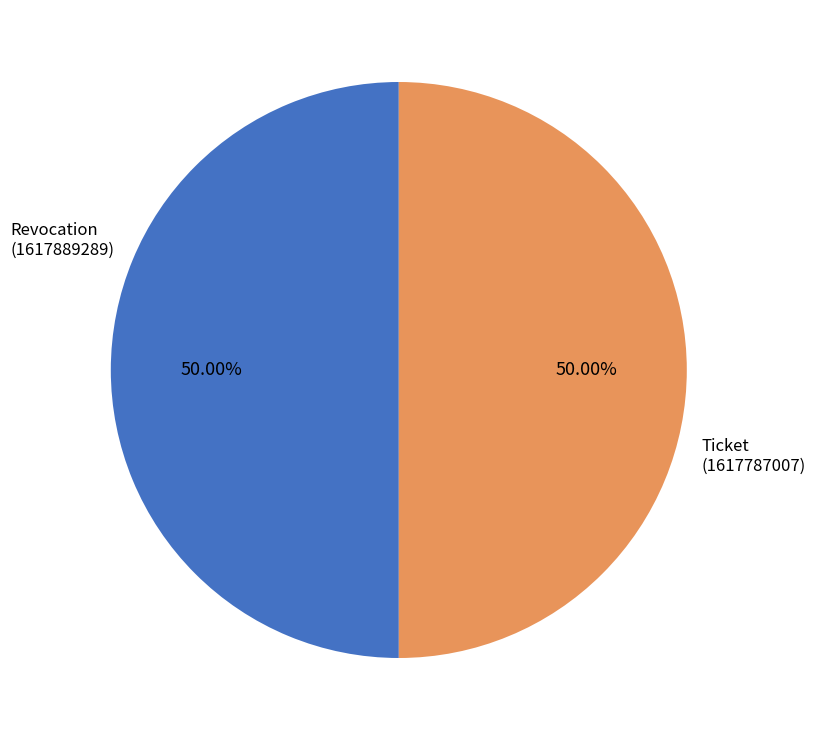

What is the ratio of the value at Revocation to the value at Ticket?

1.0